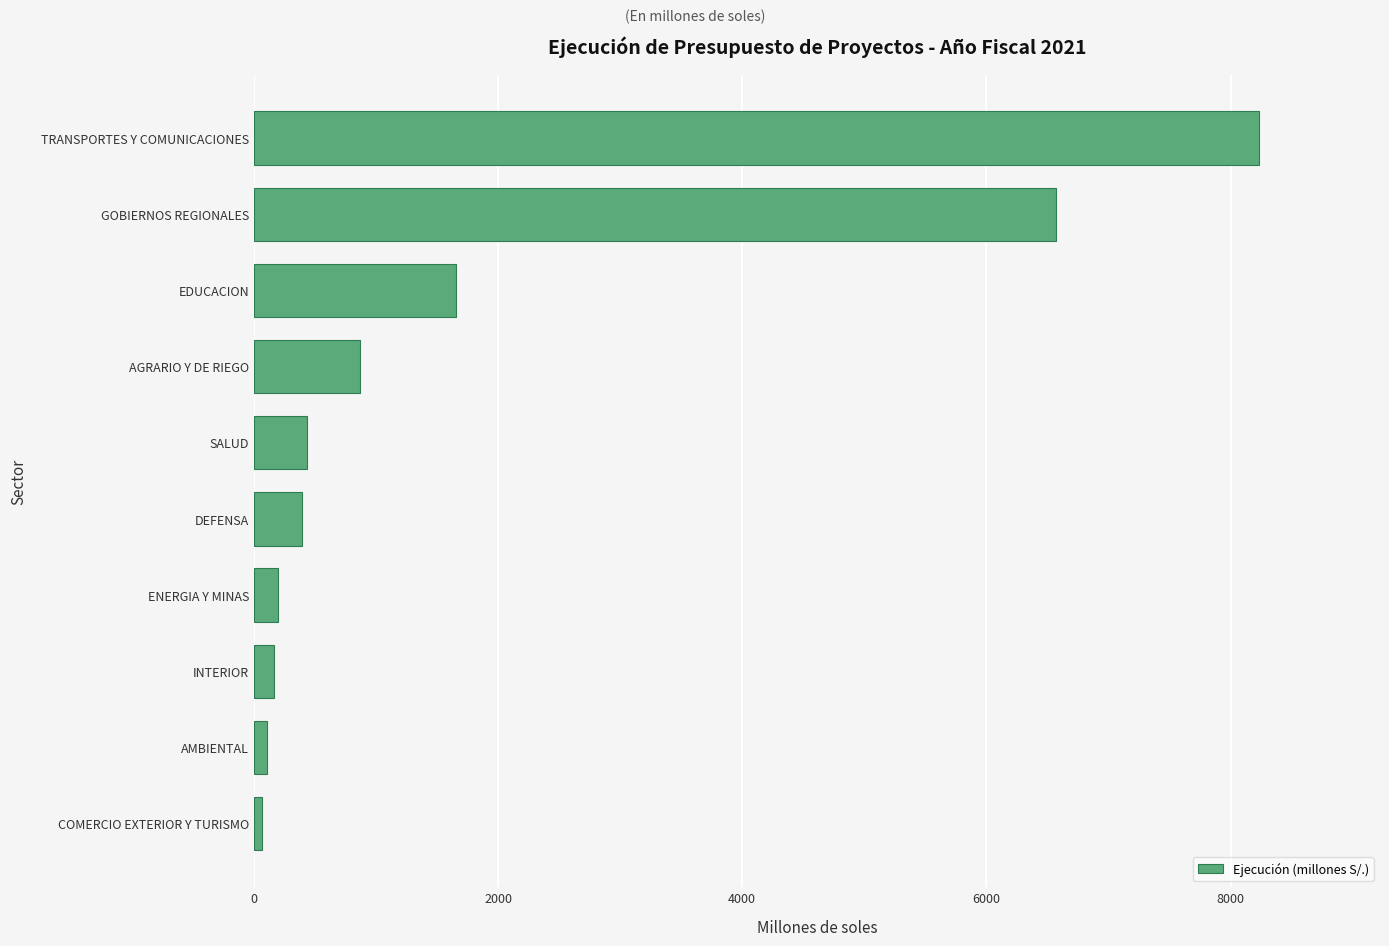

What is the change in value from DEFENSA to AGRARIO Y DE RIEGO?

+479